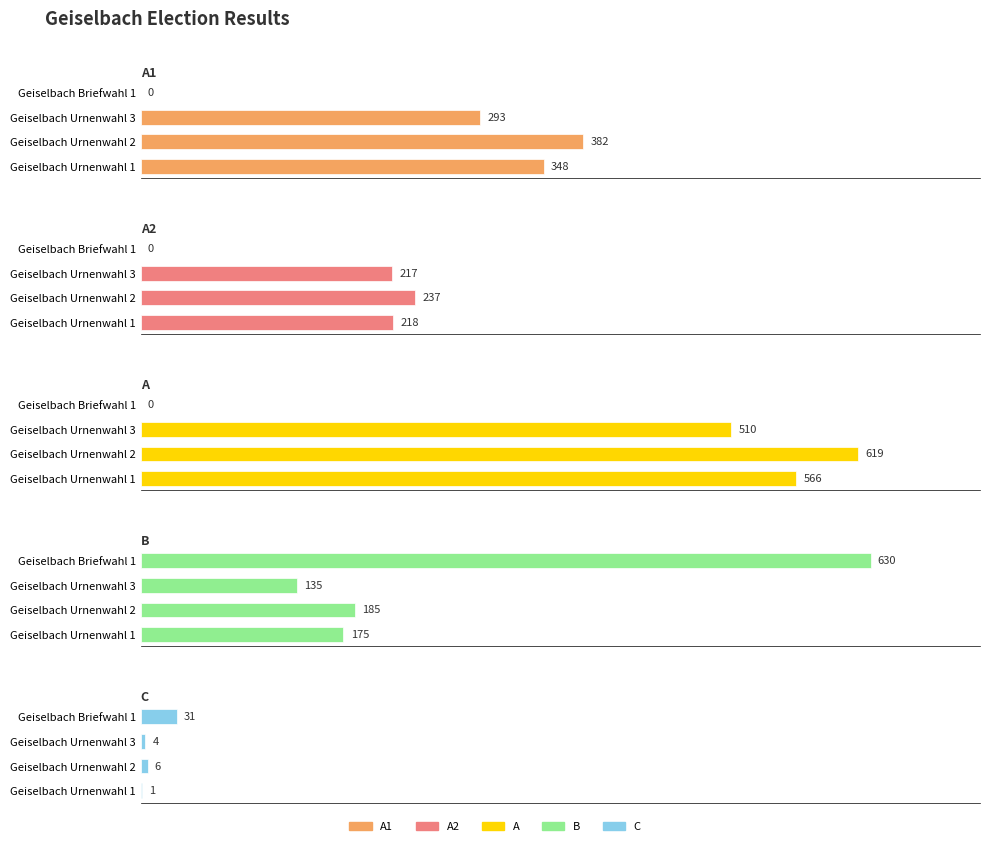

Are the bars horizontal?

Yes